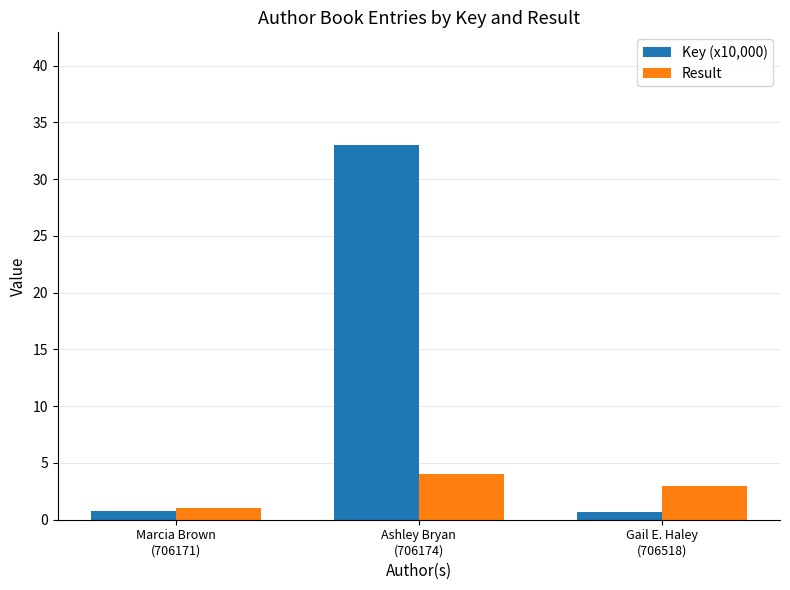

Which category has the lowest value in the Result series?

Marcia Brown
(706171)